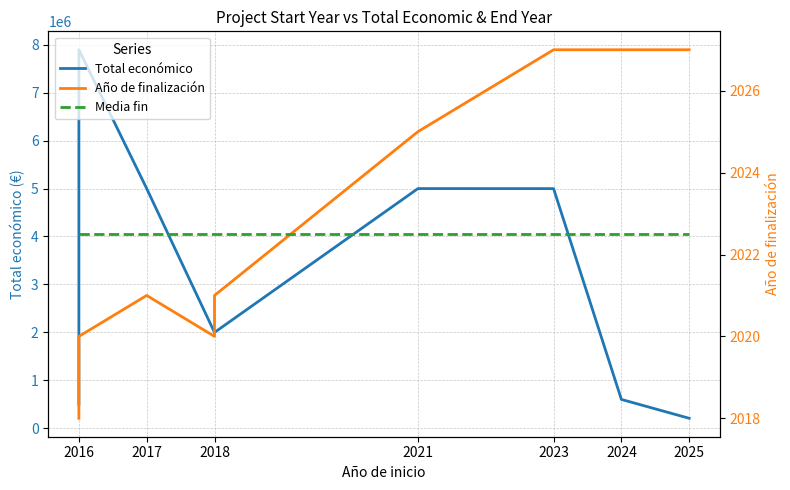

Rank the series at 2025 from lowest to highest value.

Media fin, Año de finalización, Total económico